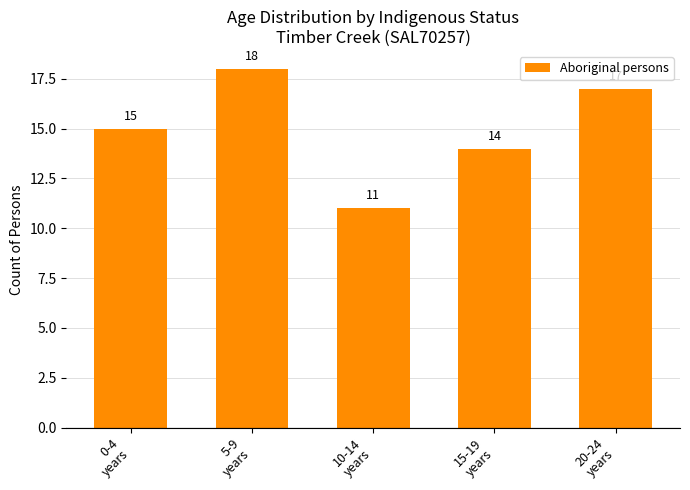

Approximately how many times larger is the value at 10-14
years compared to 5-9
years?

0.6